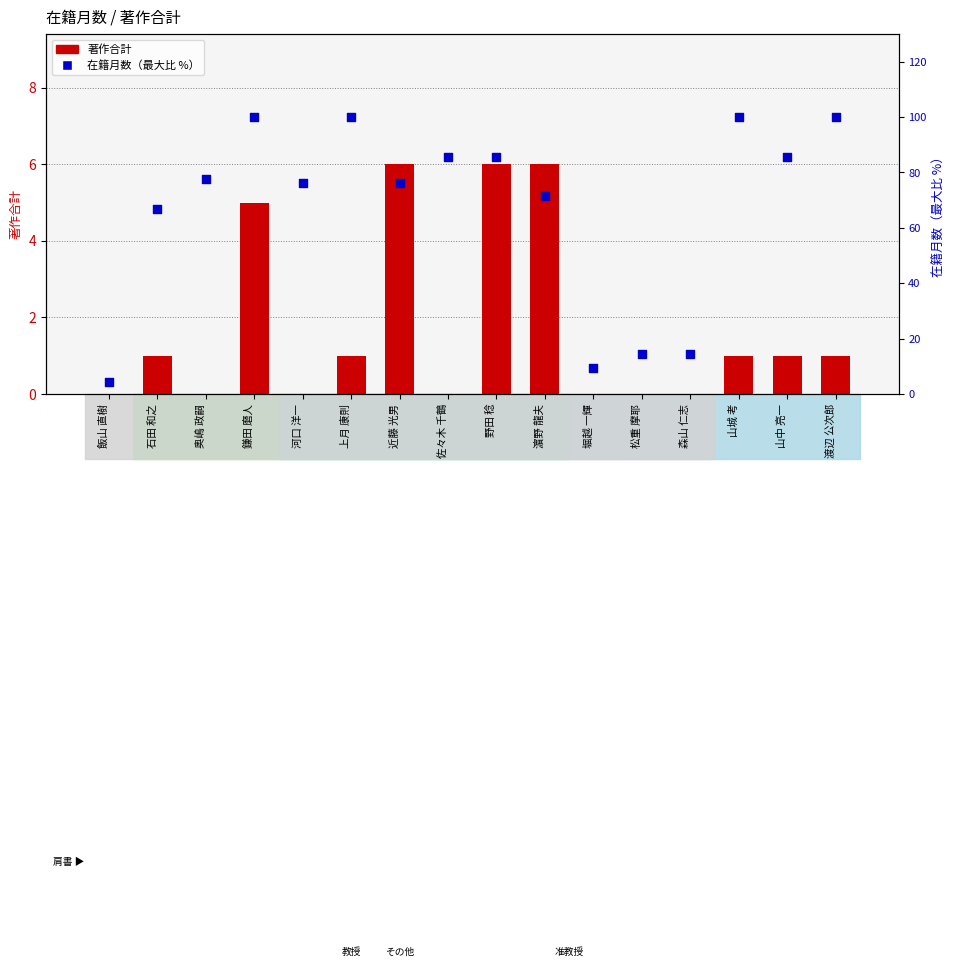

Which series contains the lowest Y value?

著作合計